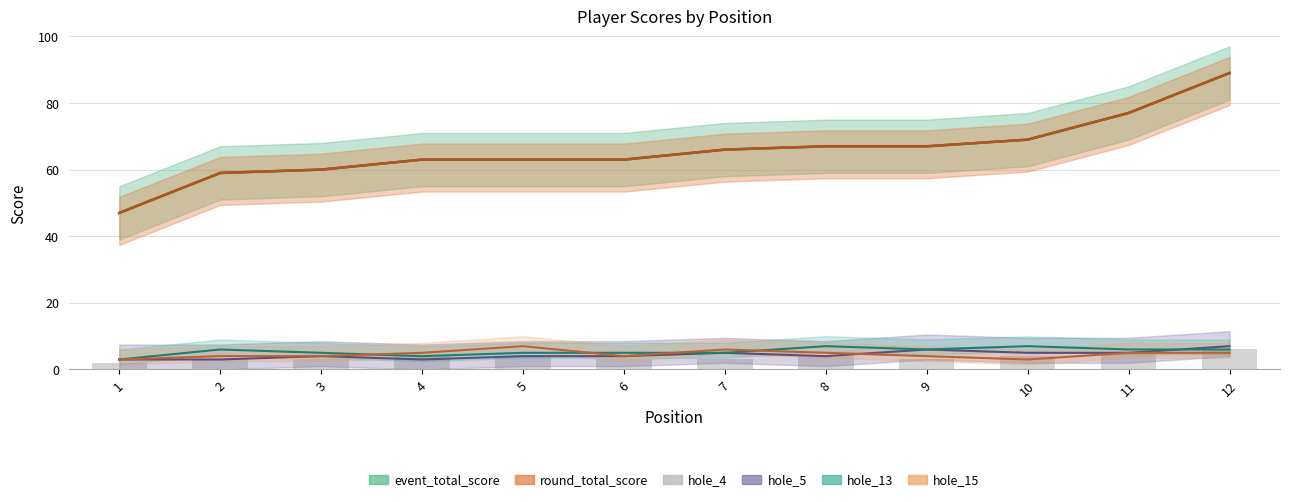

What is the value of the 2nd bar from the left?

3